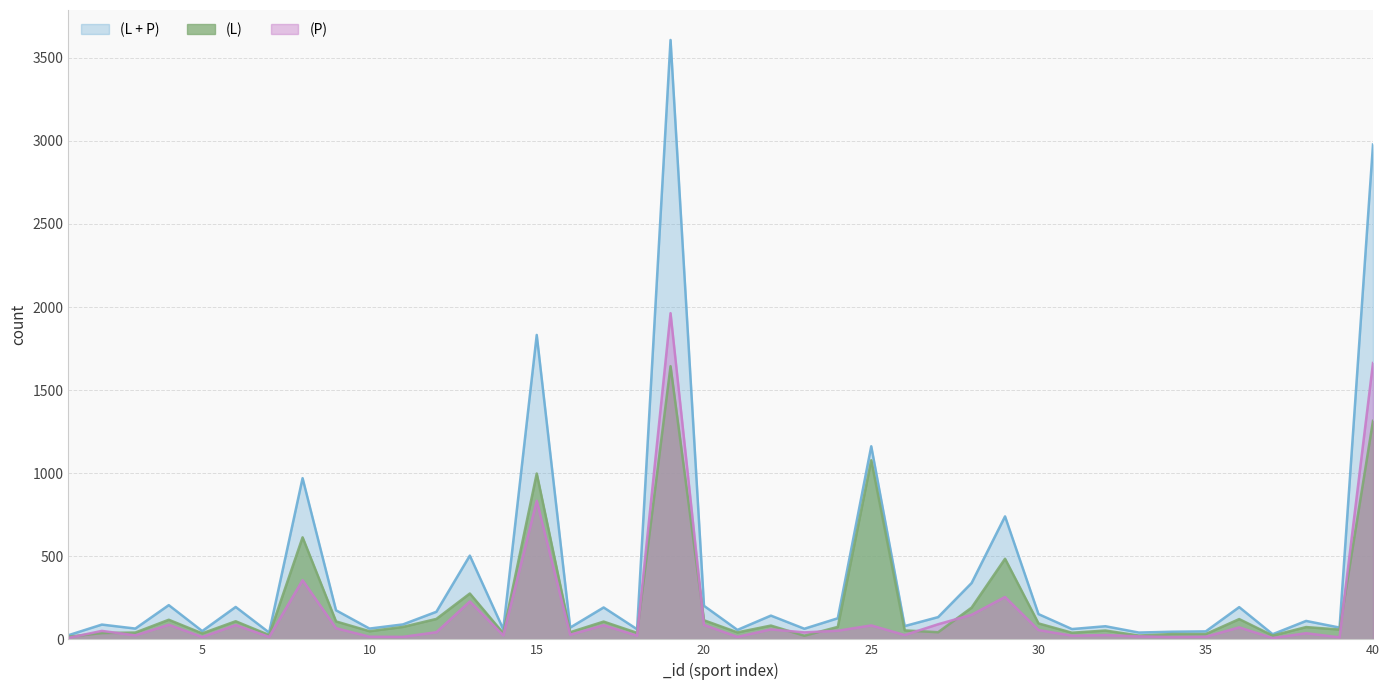

How many lines are shown in the chart?

3